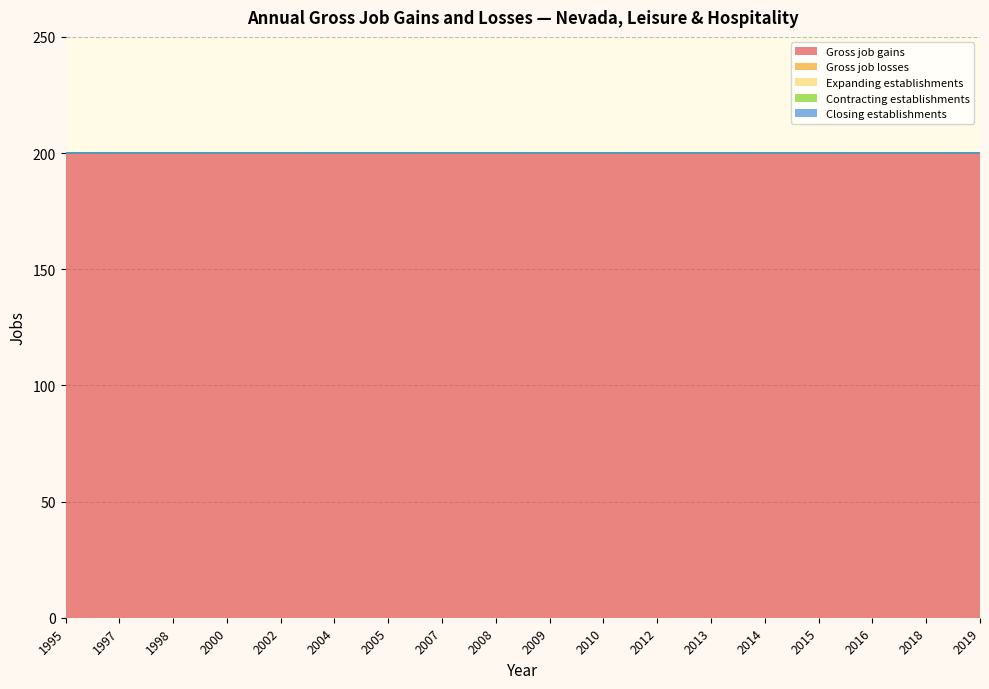

What is the total value across all series at 2018?

200